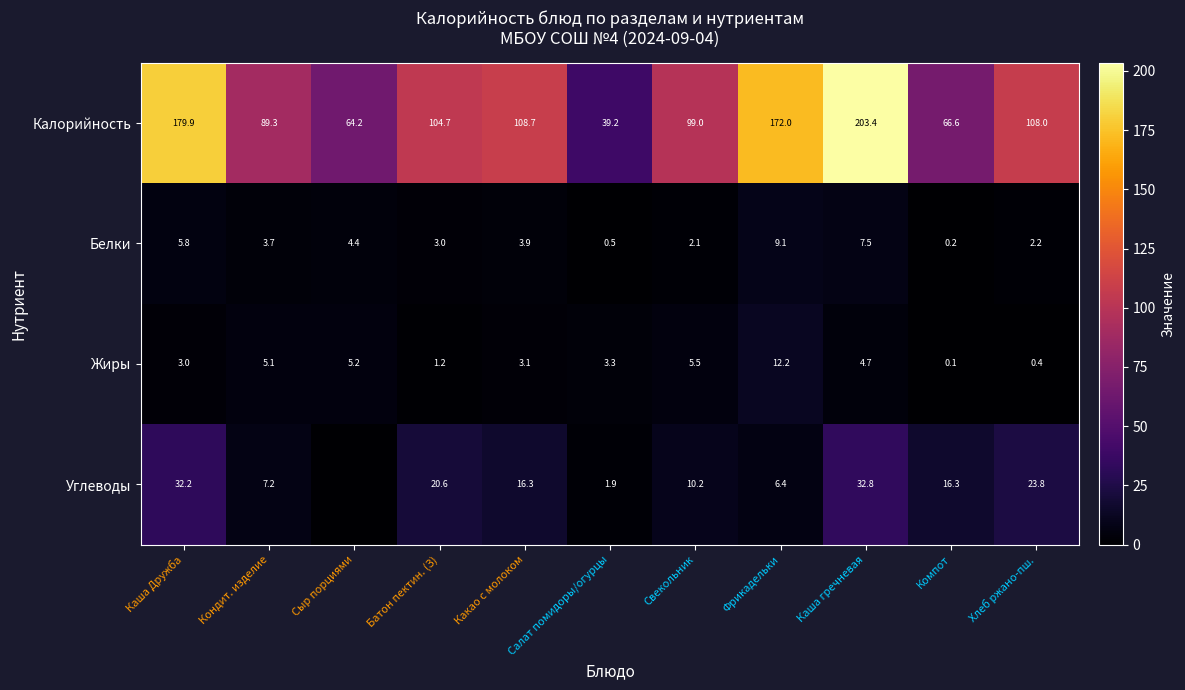

How many values in the Белки series are below 3?

4